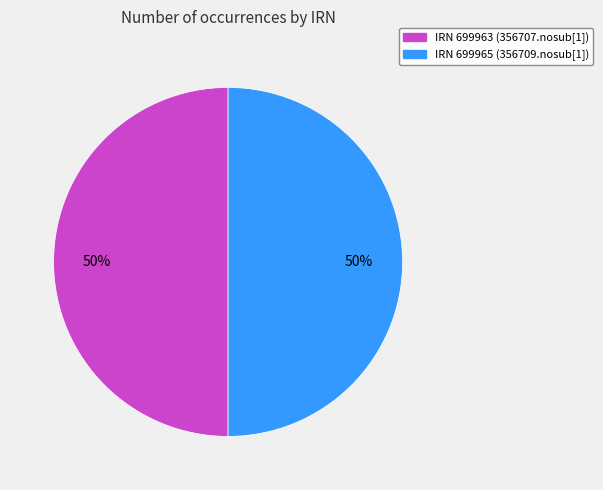

Do IRN 699963 (356707.nosub[1]) and IRN 699965 (356709.nosub[1]) together represent more than half of the pie?

Yes